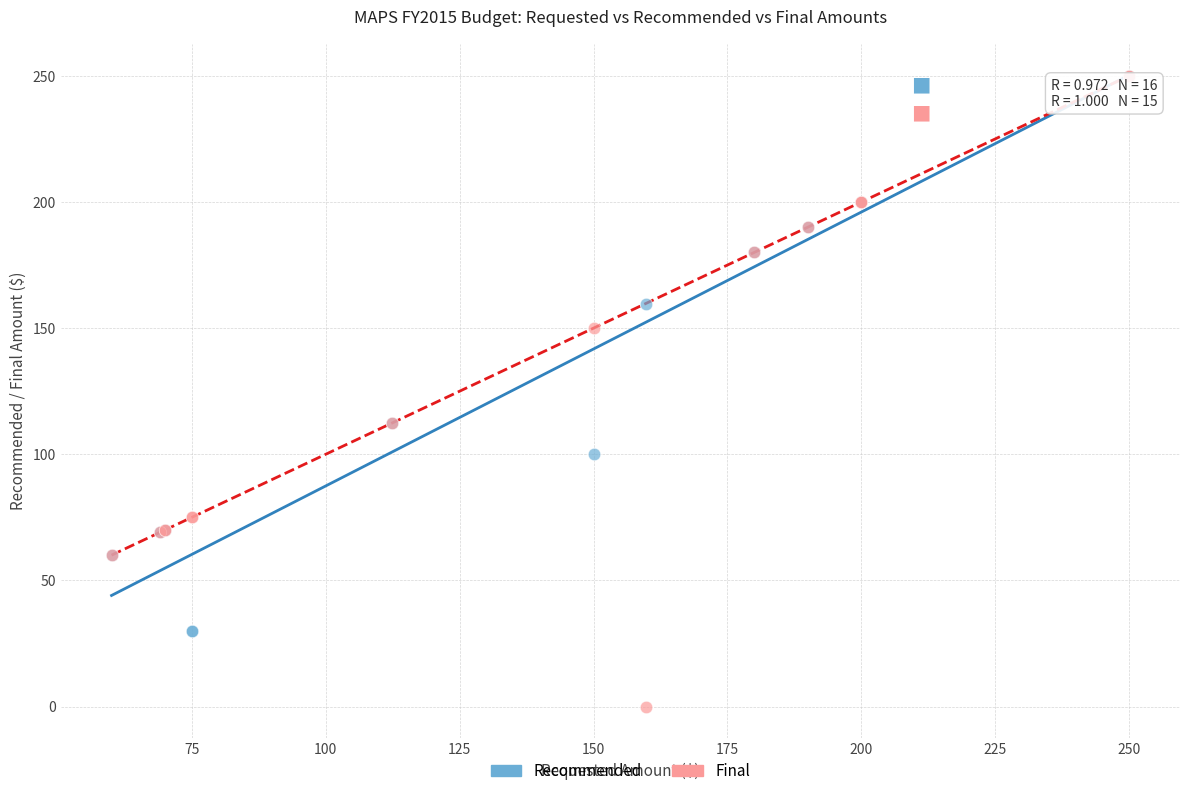

Which series has the largest Y range (max minus min)?

Final